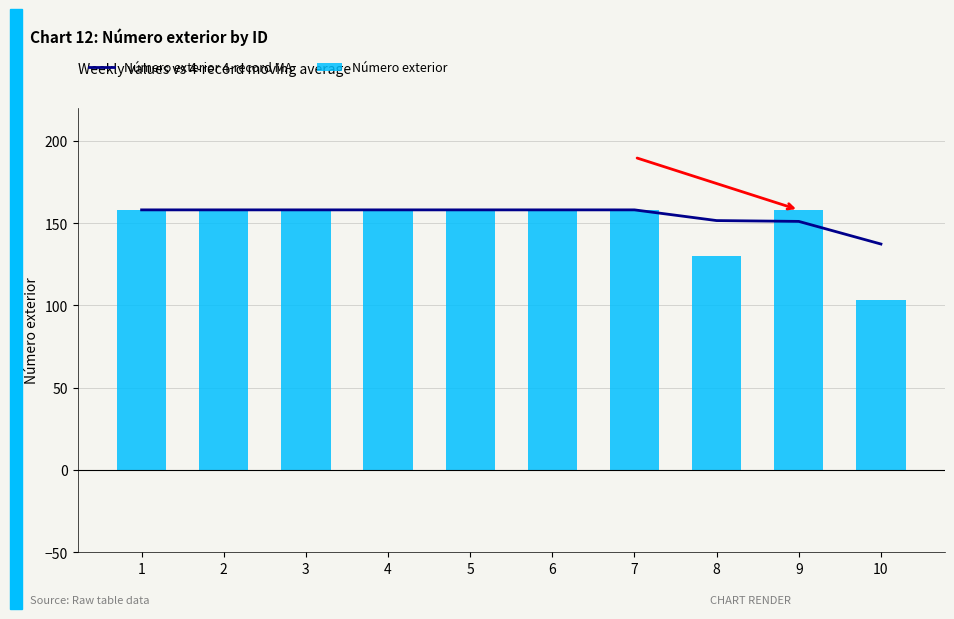

Which series changed the most between 7 and 10?

Número exterior